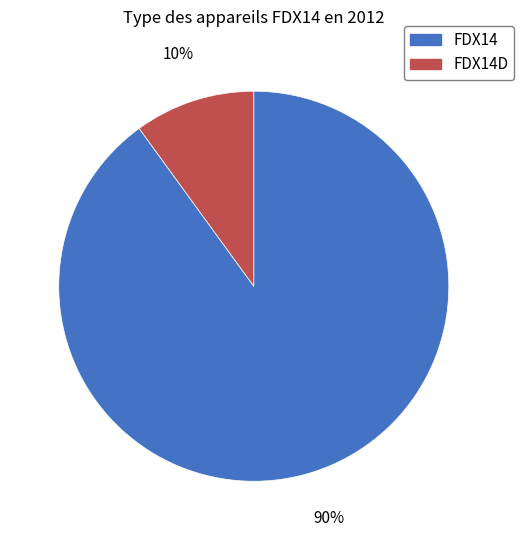

Which category has the smallest portion of the pie?

FDX14D